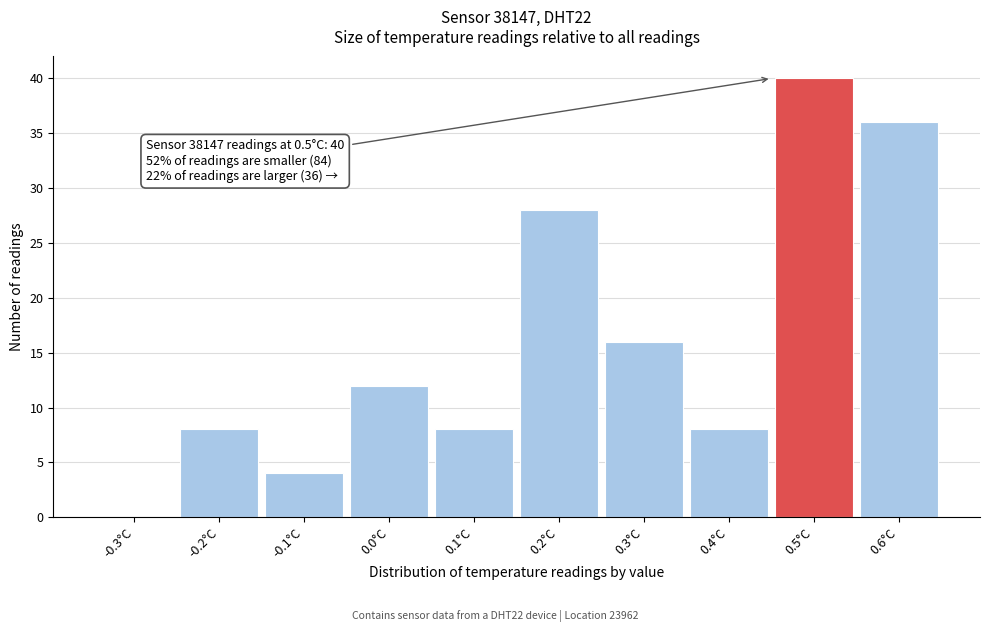

Reading left to right, list all the values displayed in this chart.

-0.3°C=0	-0.2°C=8	-0.1°C=4	0.0°C=12	0.1°C=8	0.2°C=28	0.3°C=16	0.4°C=8	0.5°C=40	0.6°C=36